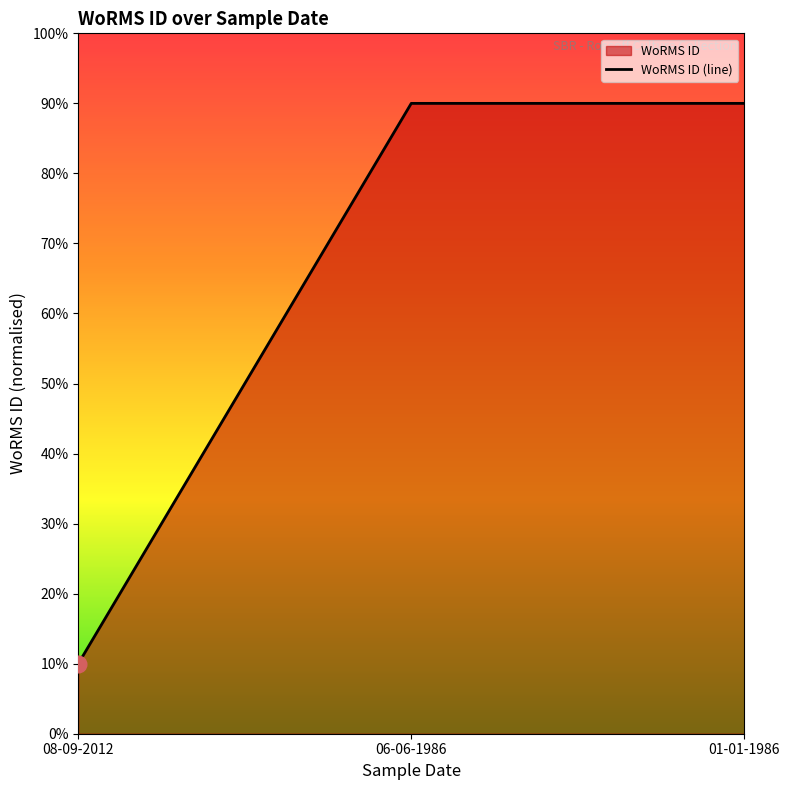

Where is the data nearest to the value 50?

08-09-2012